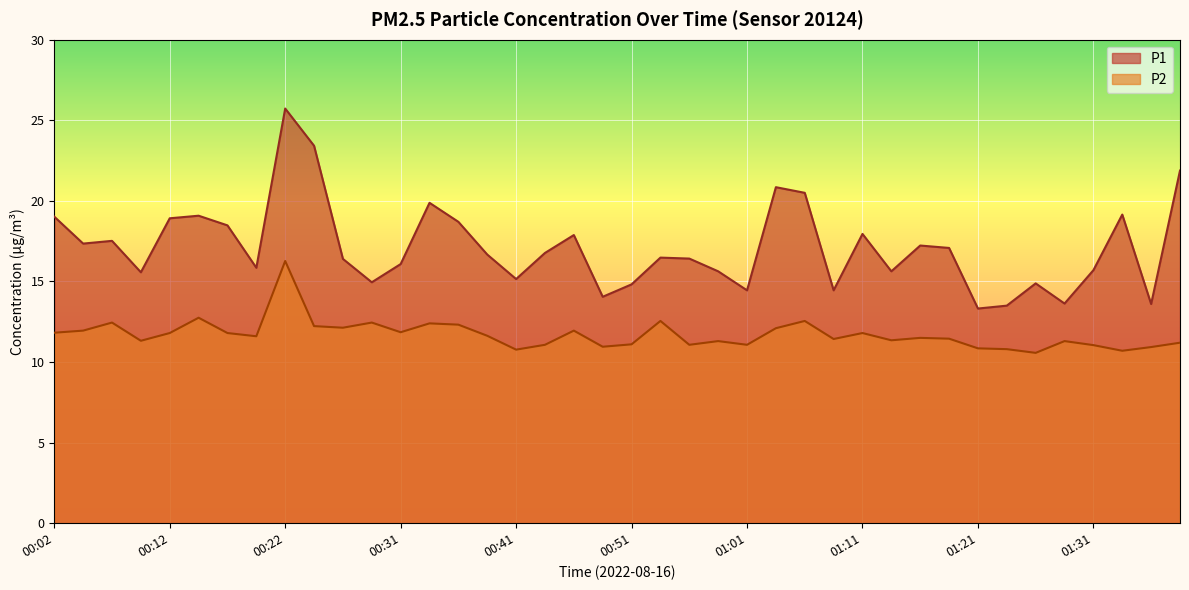

Reading left to right, extract all data points from this chart.

P1: 00:02=19.0	00:04=17.4	00:07=17.5	00:09=15.6	00:12=18.9	00:14=19.1	00:17=18.5	00:19=15.8	00:22=25.7	00:24=23.4	00:26=16.4	00:29=14.9	00:31=16.1	00:34=19.9	00:36=18.7	00:39=16.7	00:41=15.2	00:44=16.8	00:46=17.9	00:49=14.1	00:51=14.8	00:54=16.5	00:56=16.4	00:59=15.6	01:01=14.4	01:04=20.9	01:06=20.5	01:09=14.4	01:11=17.9	01:14=15.6	01:16=17.2	01:19=17.1	01:21=13.3	01:24=13.5	01:26=14.9	01:29=13.6	01:31=15.7	01:34=19.1	01:36=13.6	01:39=21.9
P2: 00:02=11.8	00:04=11.9	00:07=12.4	00:09=11.3	00:12=11.8	00:14=12.8	00:17=11.8	00:19=11.6	00:22=16.3	00:24=12.2	00:26=12.1	00:29=12.4	00:31=11.8	00:34=12.4	00:36=12.3	00:39=11.6	00:41=10.8	00:44=11.1	00:46=11.9	00:49=10.9	00:51=11.1	00:54=12.6	00:56=11.1	00:59=11.3	01:01=11.1	01:04=12.1	01:06=12.6	01:09=11.4	01:11=11.8	01:14=11.3	01:16=11.5	01:19=11.4	01:21=10.8	01:24=10.8	01:26=10.6	01:29=11.3	01:31=11.1	01:34=10.7	01:36=10.9	01:39=11.2